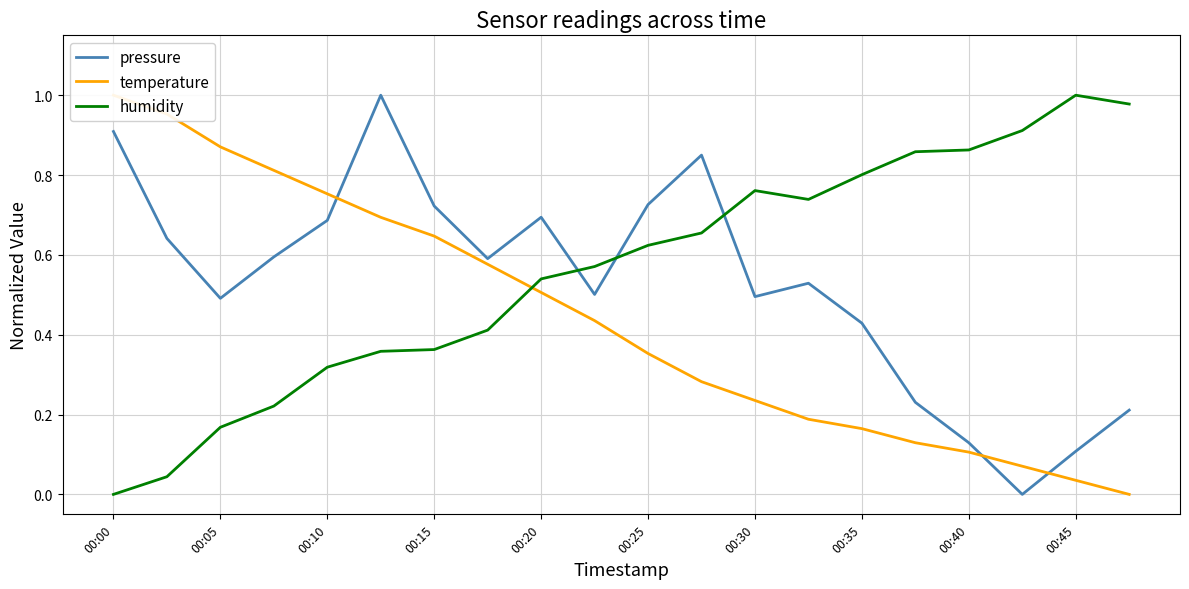

Rank the series by their maximum value, from highest to lowest.

pressure, temperature, humidity